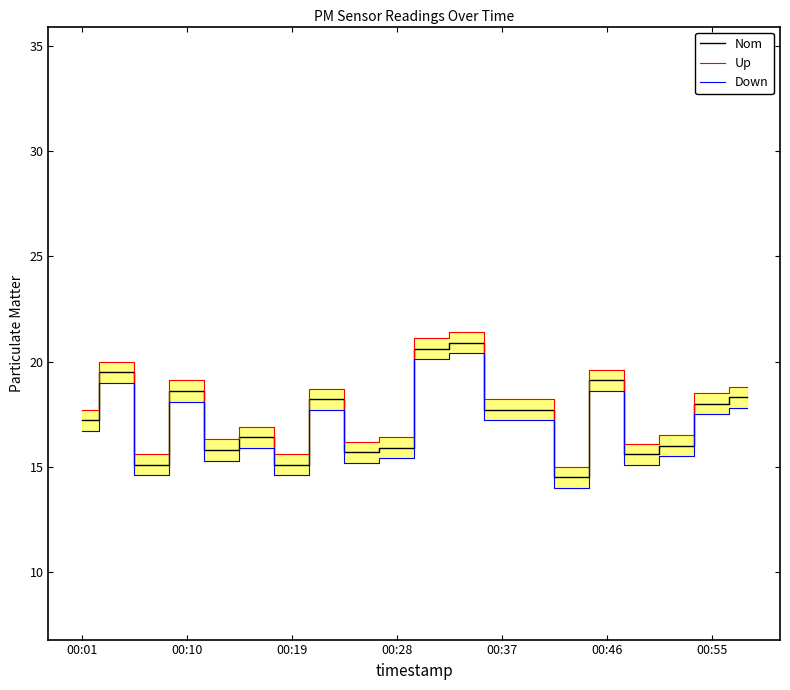

What is the lowest value of the Nom series?

14.5